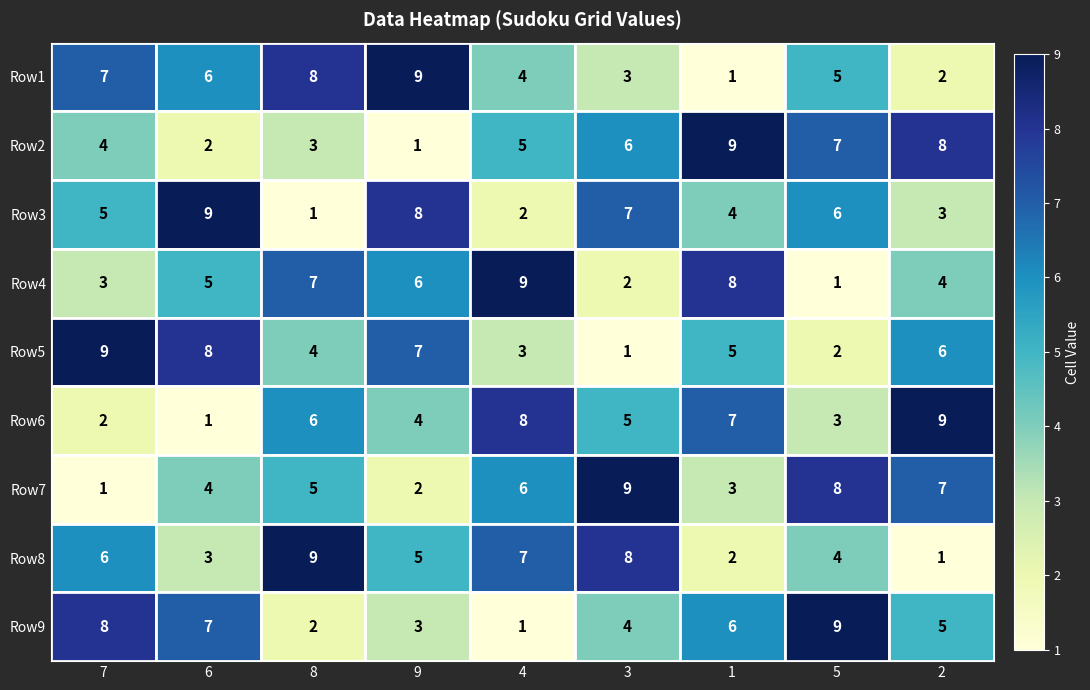

What is the maximum value shown in the chart?

9